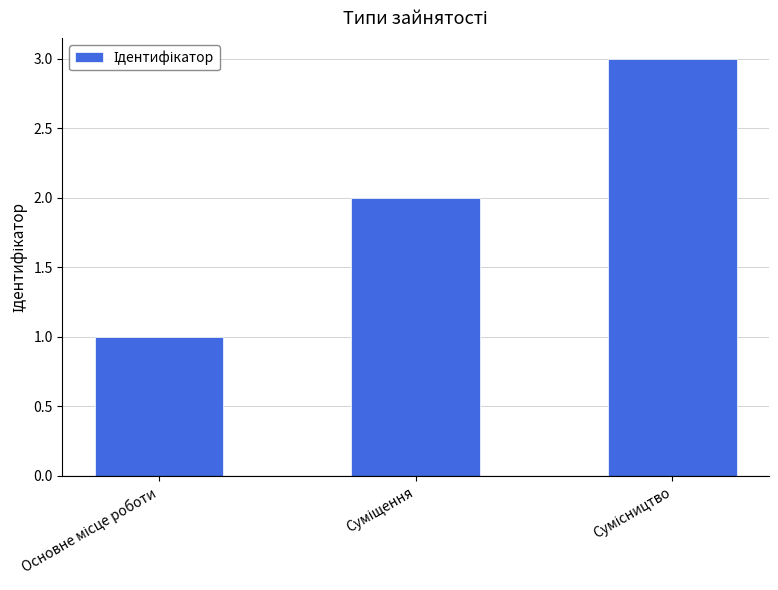

What is the greatest value displayed?

3